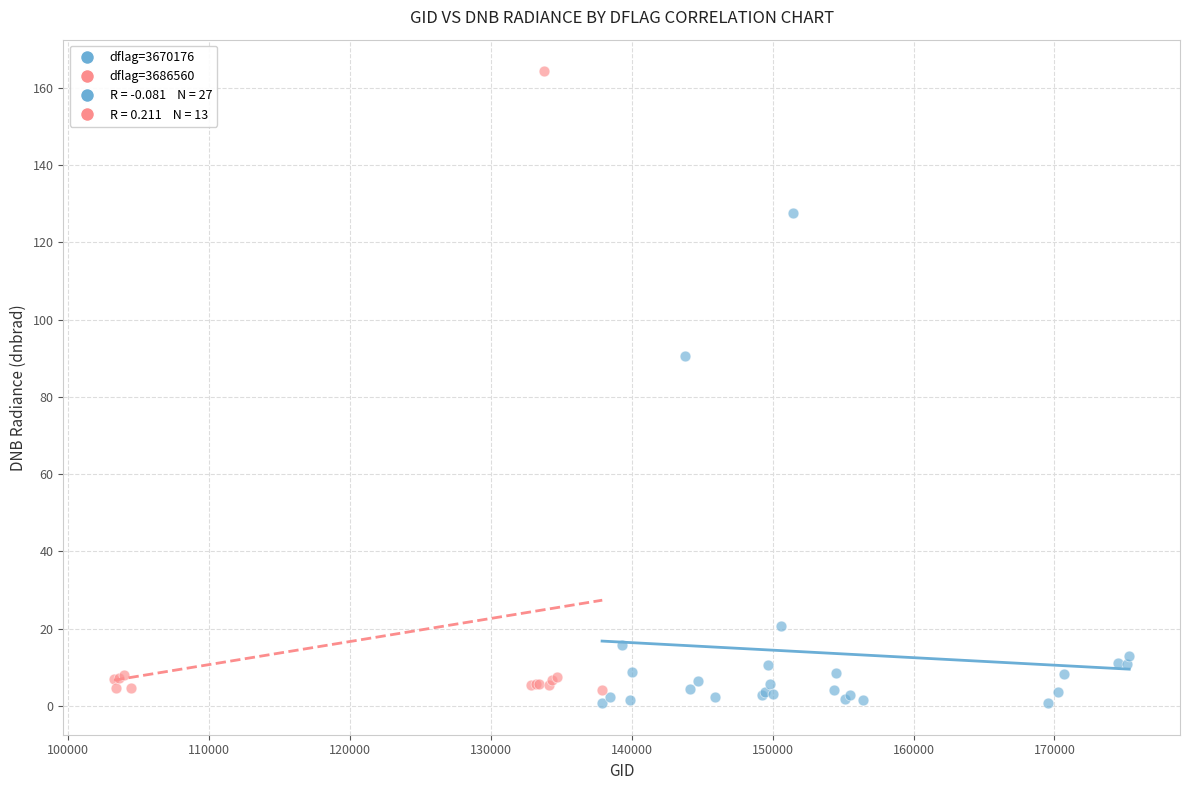

Which series contains the highest Y value?

dflag=3686560